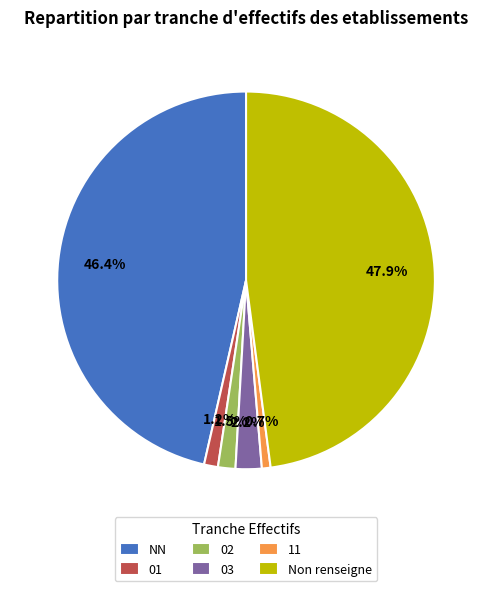

Does 01 account for over 50% of the chart?

No